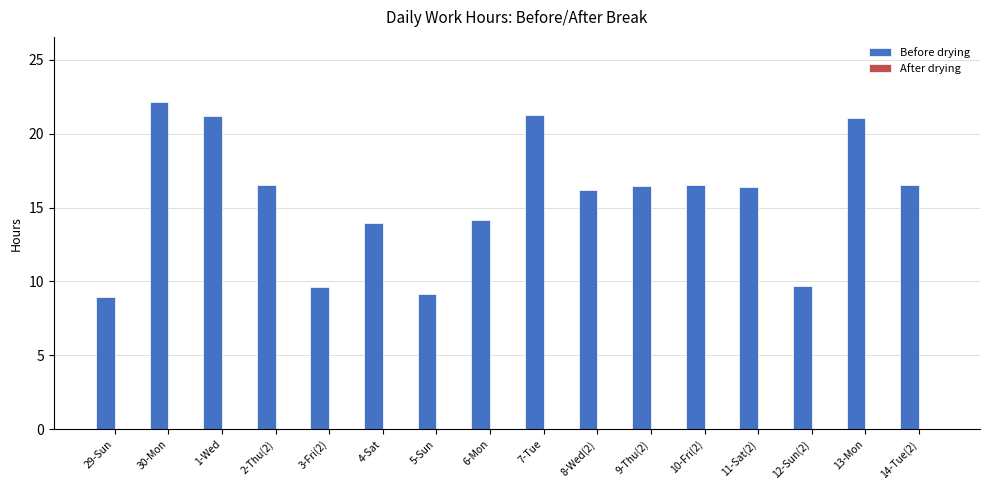

The value at 7-Tue is 28.1. True or false?

False